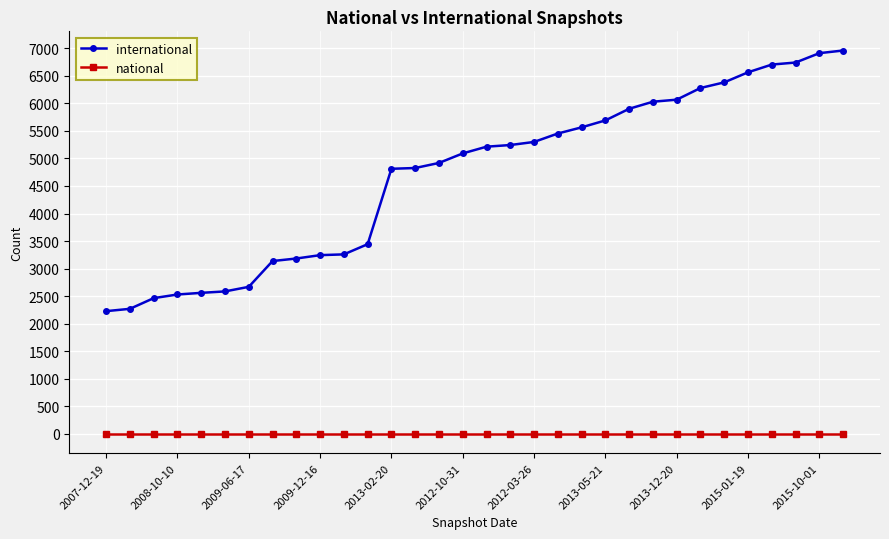

True or false: national and international intersect in this chart.

False